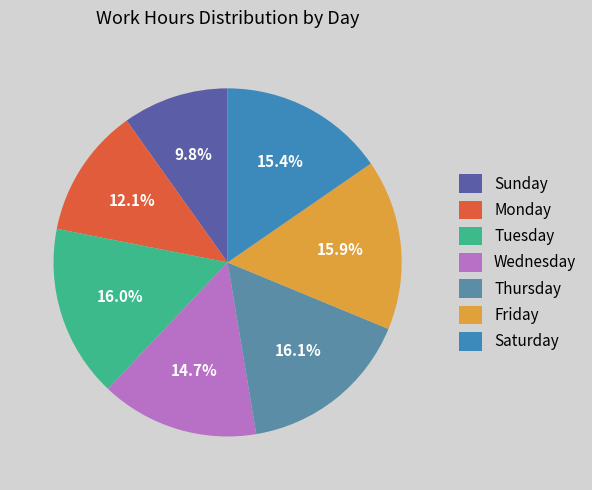

Count the number of slices in the pie.

7